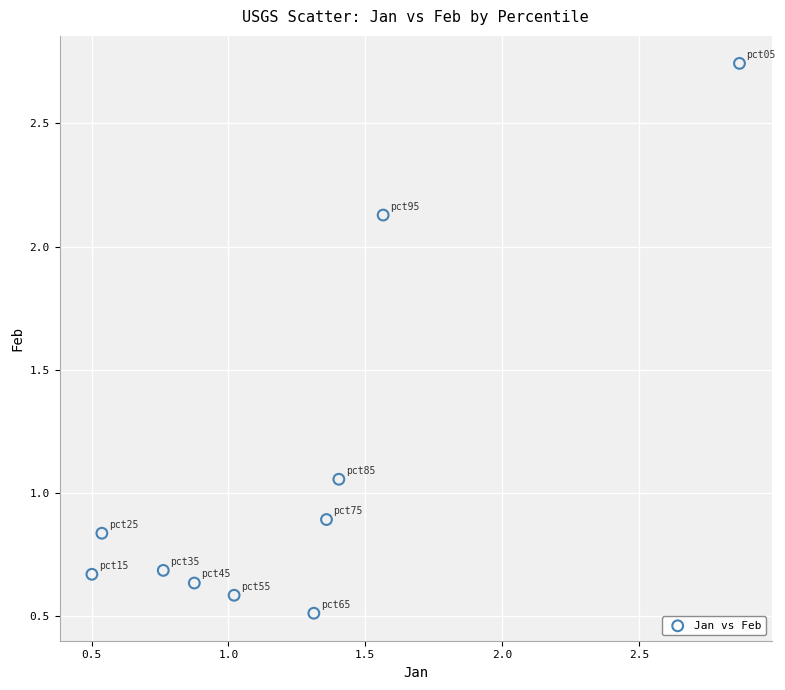

What is the average X value?

1.2